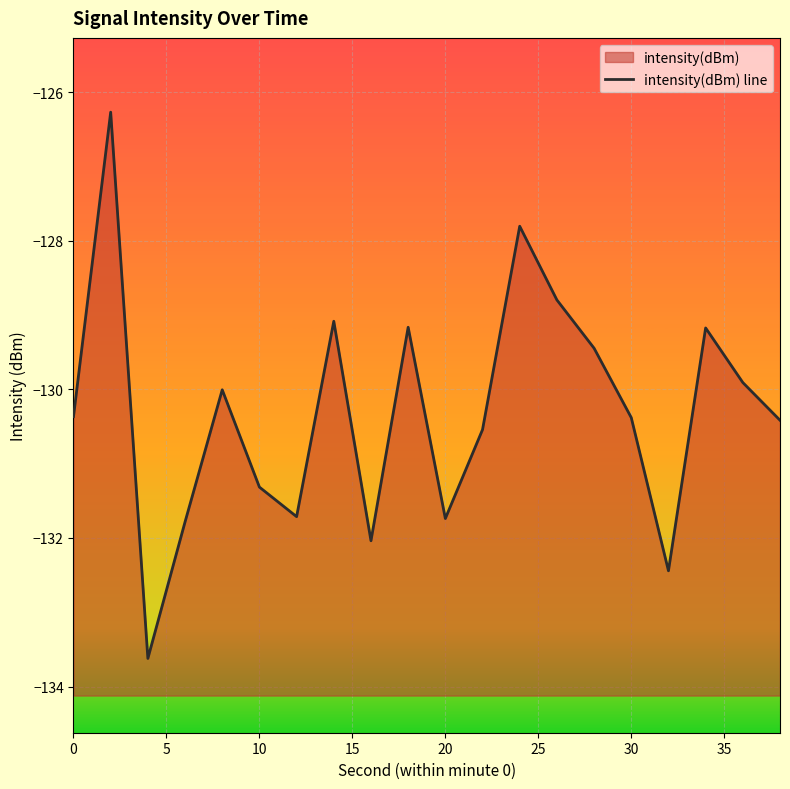

Which category has the highest value across all series?

2